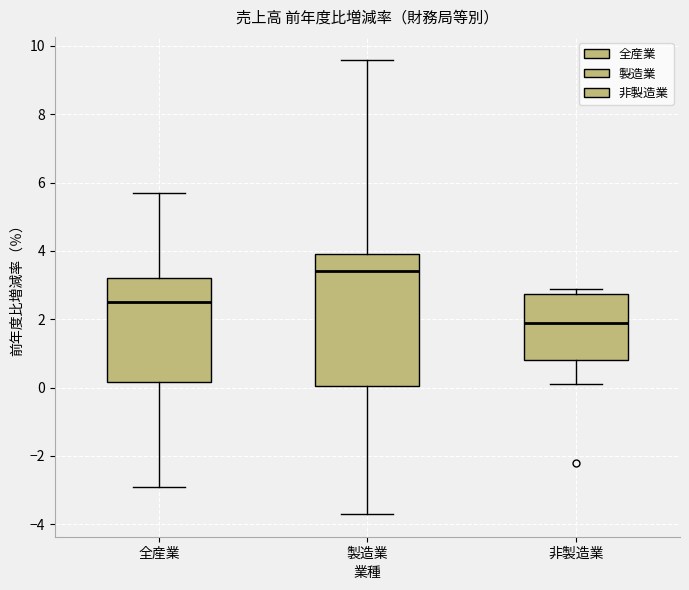

Which box's median line is the lowest?

非製造業